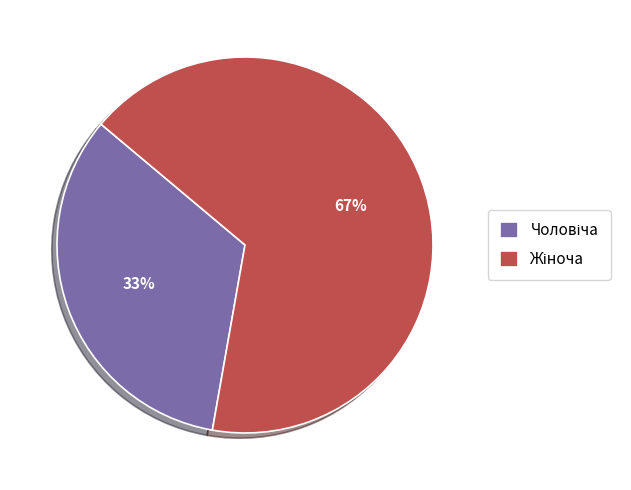

To the nearest percent, what is the average slice percentage?

50%